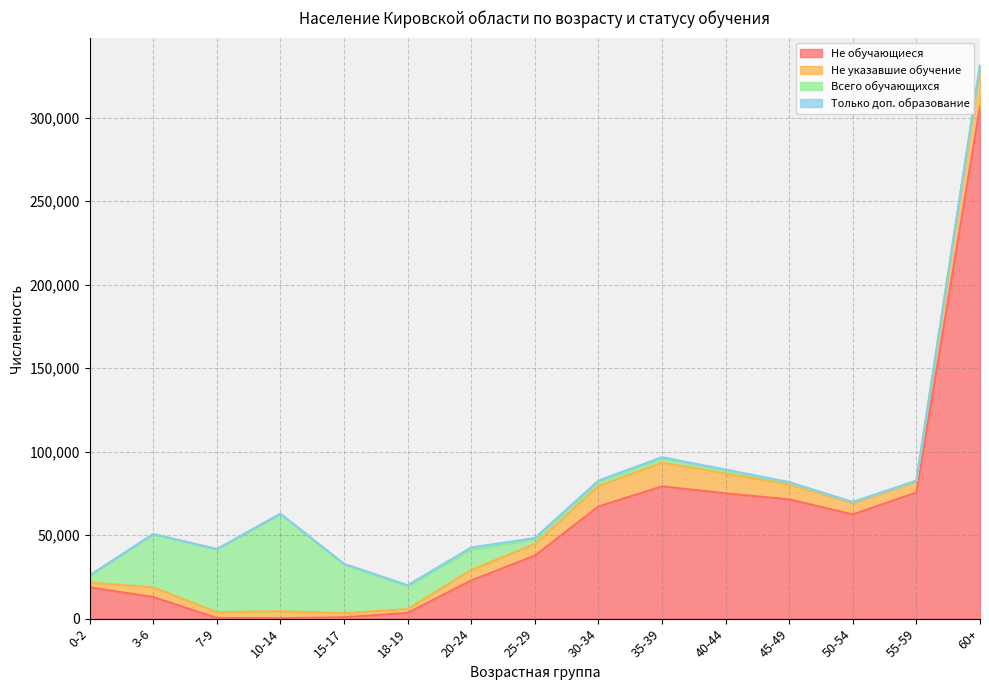

The Не обучающиеся series shows 75548 at 55-59. True or false?

True